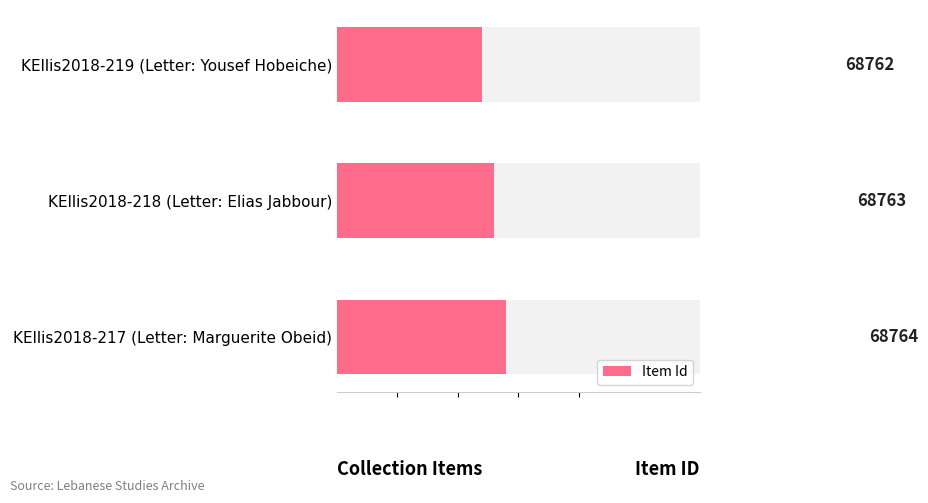

How many data points are less than 68763?

1